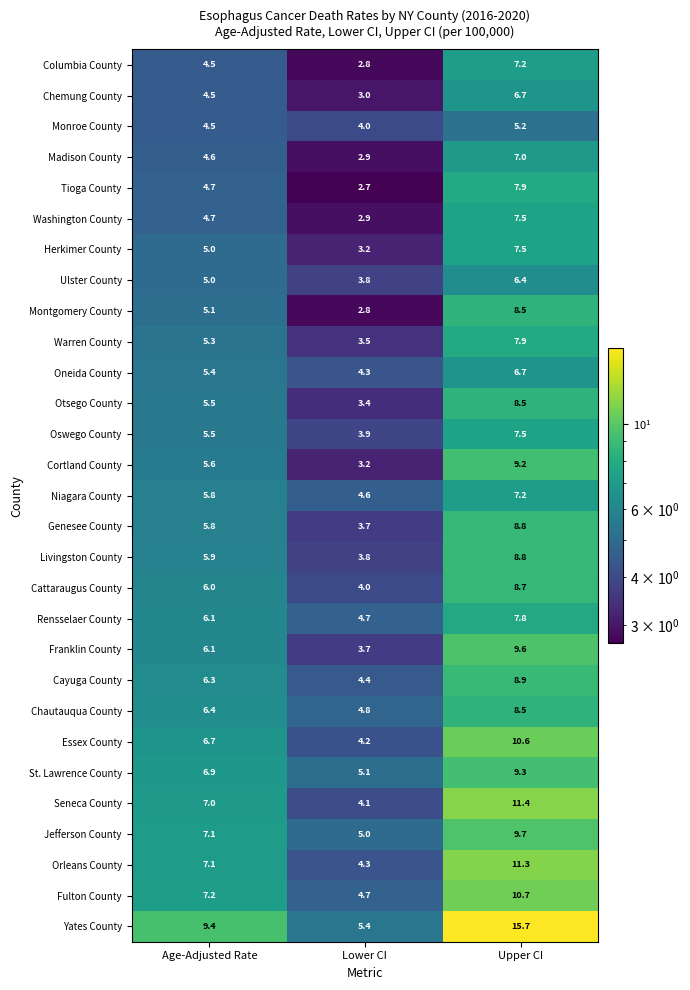

How many data points does each series have?

3